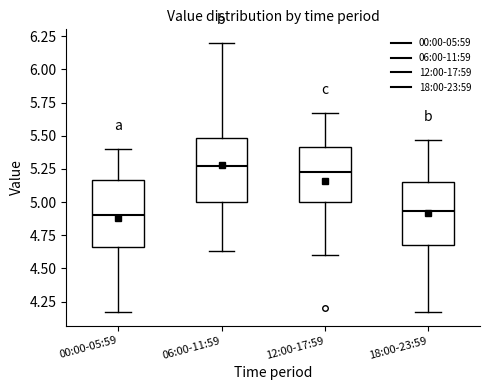

Reading left to right, read every box against the y-axis: the position of its median line, the range the box covers, and the ends of its whiskers. The values are not printed on the chart, so give them approximately, as read against the axis.

00:00-05:59: median 4.90, box 4.65 to 5.15, whiskers 4.15 to 5.40
06:00-11:59: median 5.25, box 5.00 to 5.50, whiskers 4.65 to 6.20
12:00-17:59: median 5.25, box 5.00 to 5.40, whiskers 4.60 to 5.65
18:00-23:59: median 4.95, box 4.70 to 5.15, whiskers 4.15 to 5.45